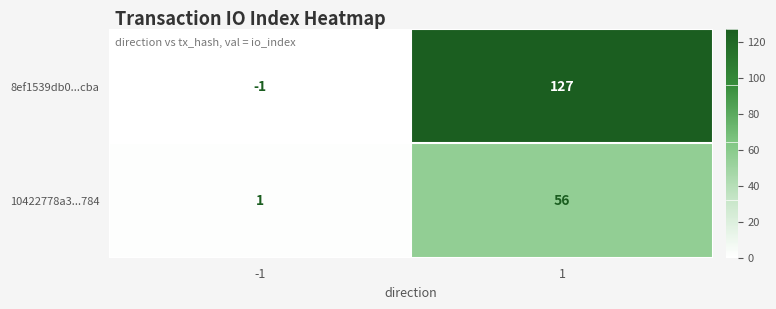

Reading right to left, what are all the values shown in this chart?

8ef1539db0...cba: 127	-1
10422778a3...784: 56	1